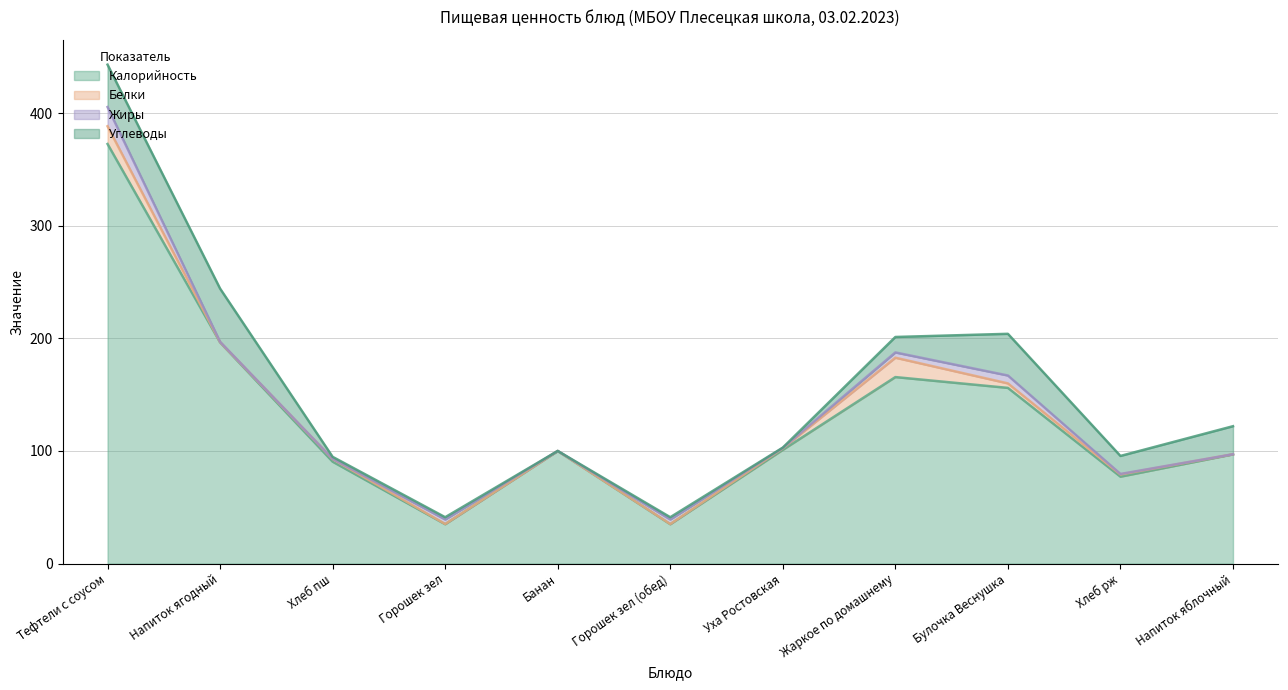

True or false: Углеводы has more than 0 interior local peaks.

True